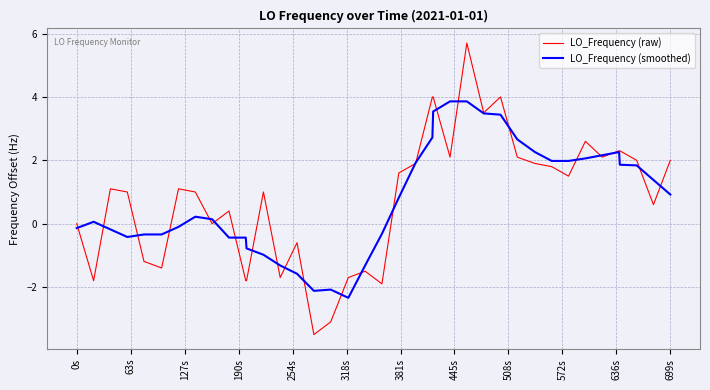

Which series has the largest range (max minus min)?

LO_Frequency (raw)